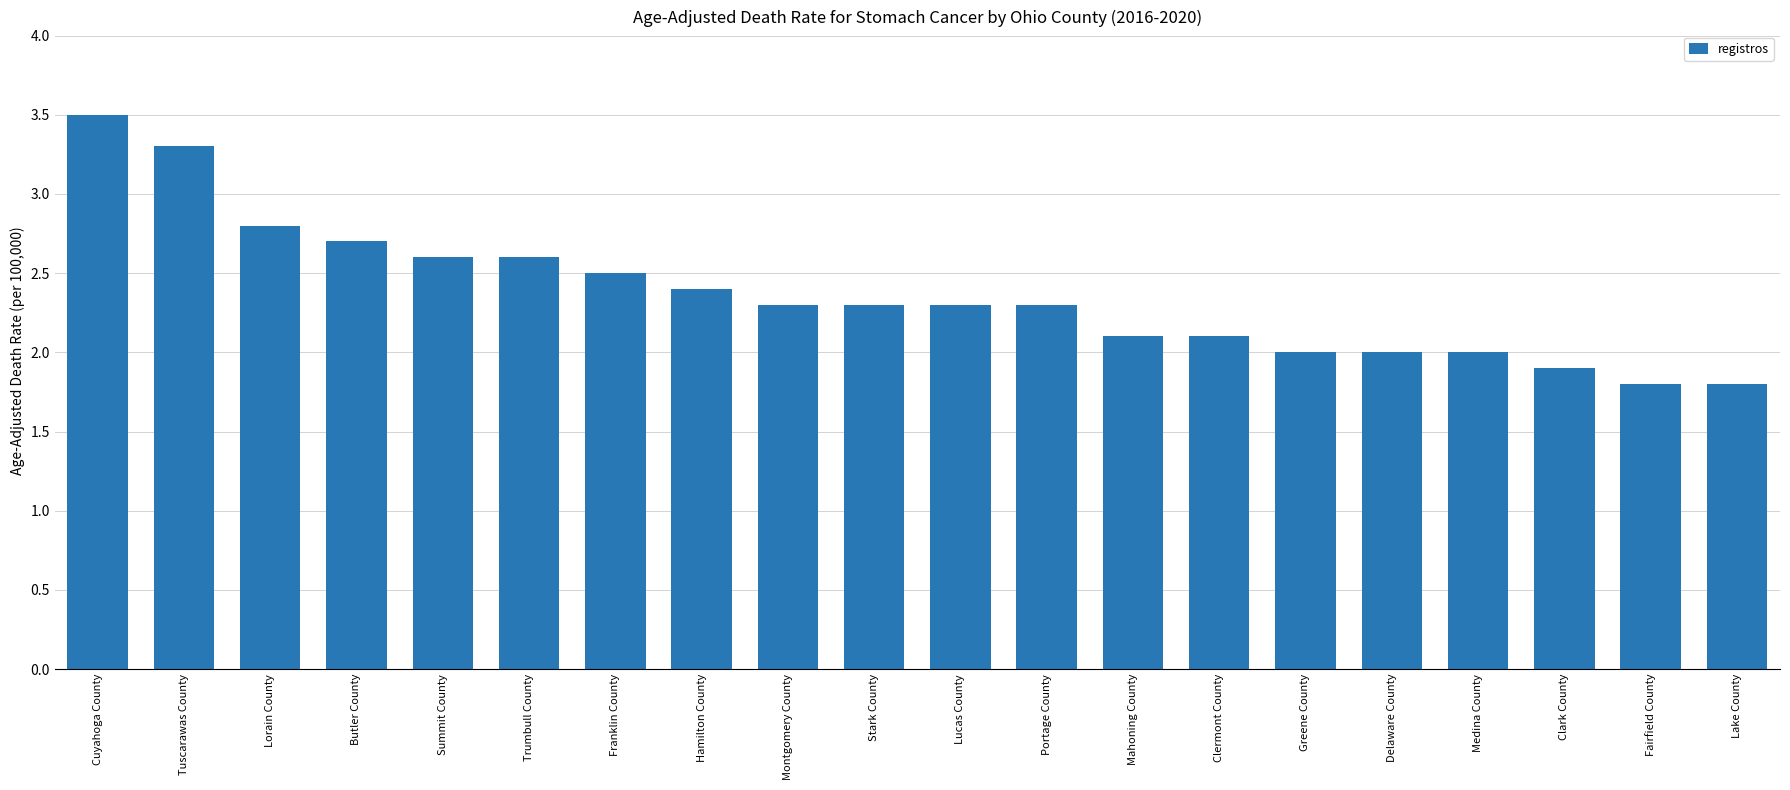

Which category has the highest value across all series?

Cuyahoga County